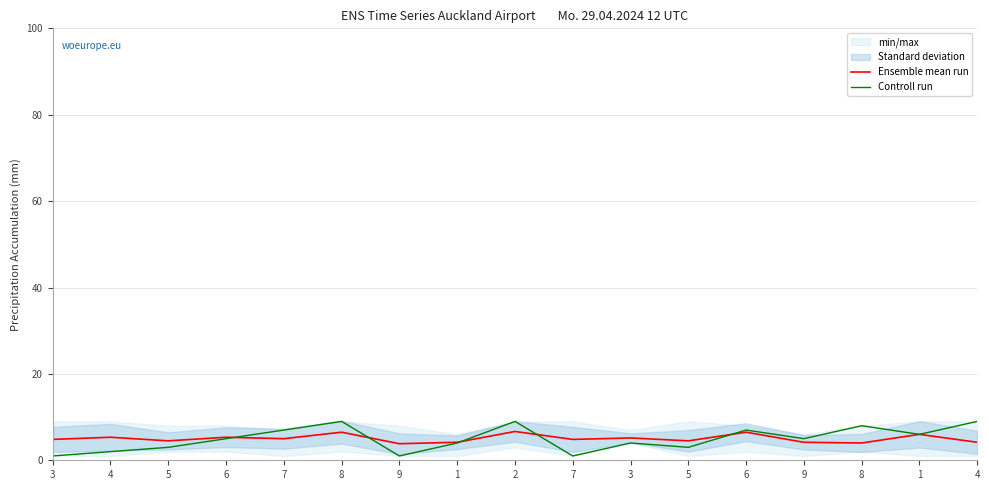

List the series in order of their overall mean, highest first.

Ensemble mean run, Controll run